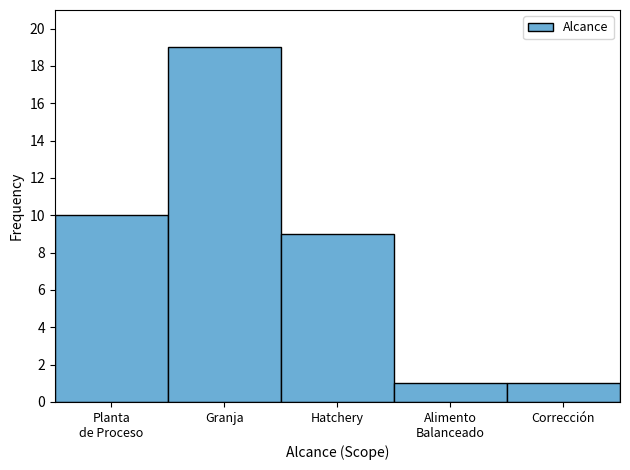

Reading left to right, extract all data points from this chart.

10	19	9	1	1